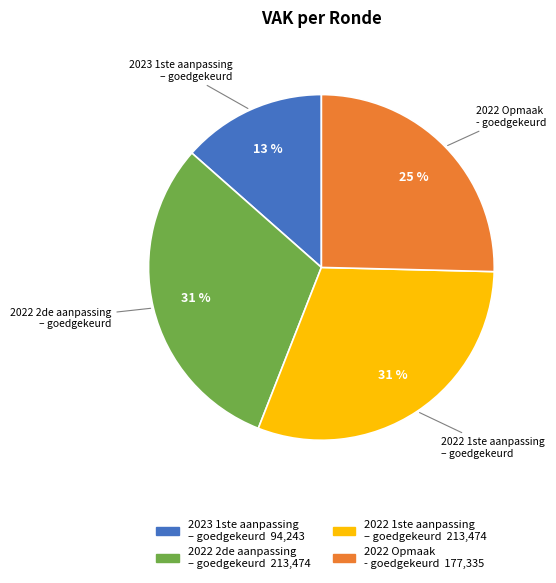

To the nearest percent, what portion does 2022 2de aanpassing – goedgekeurd represent?

31%